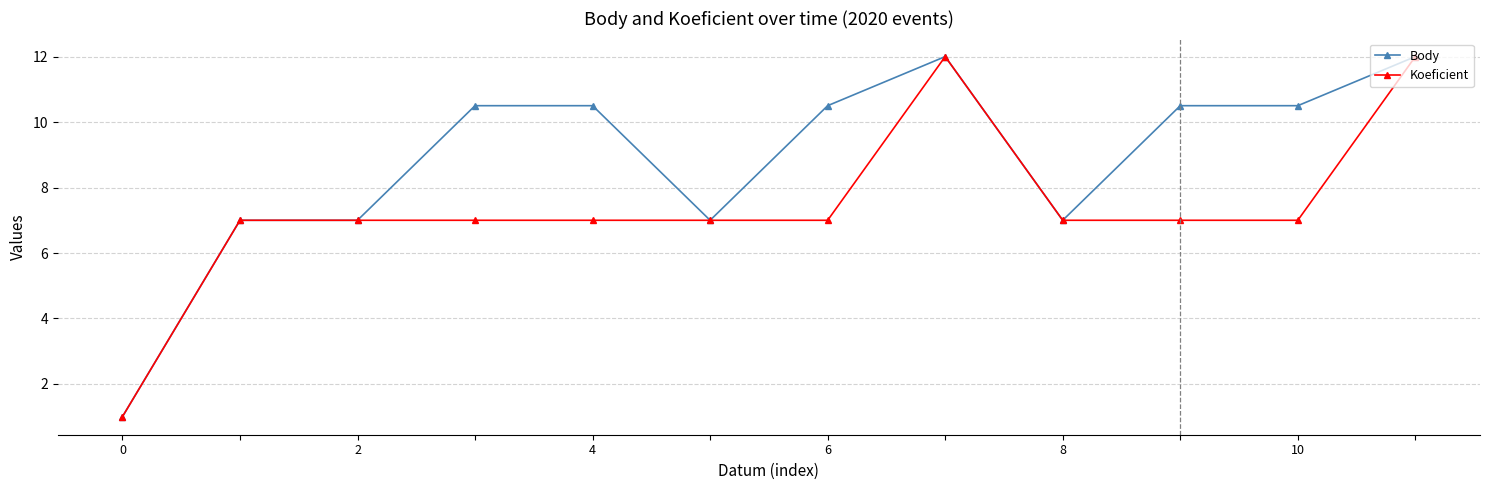

What is the highest value of the Body series?

12.0